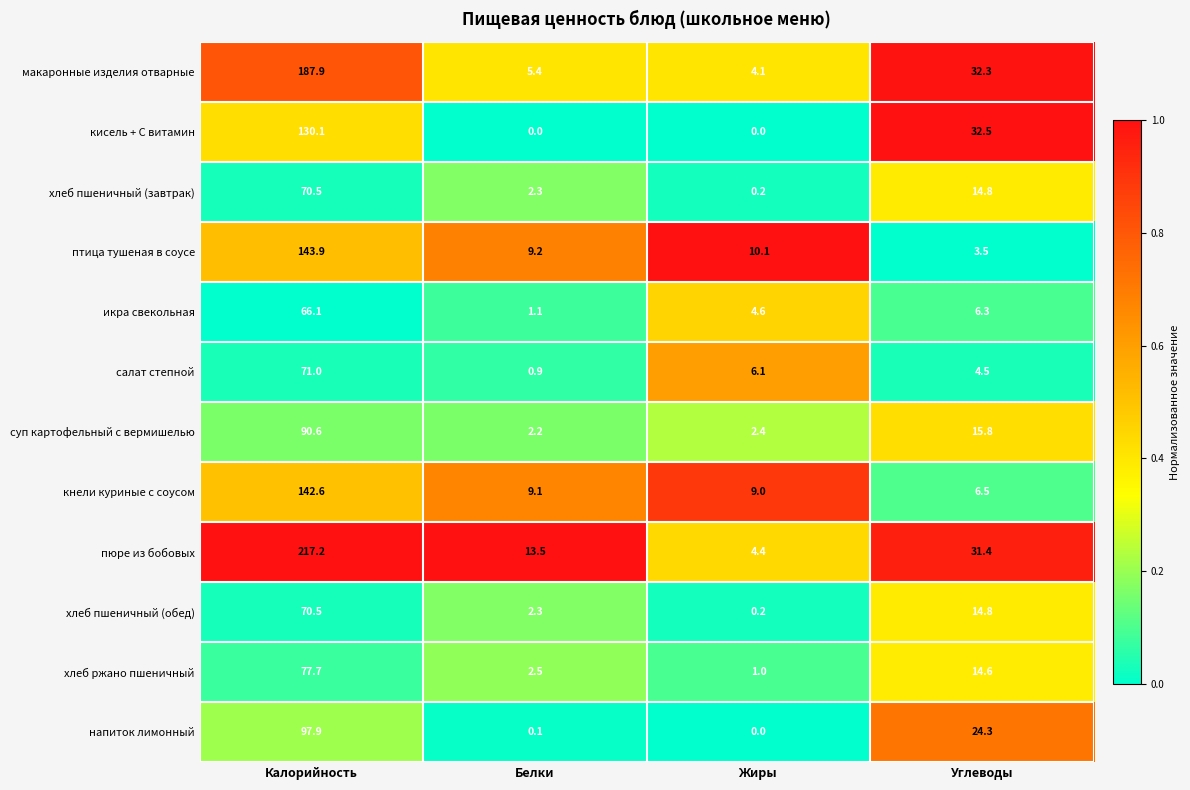

At which label does пюре из бобовых reach its minimum?

Жиры